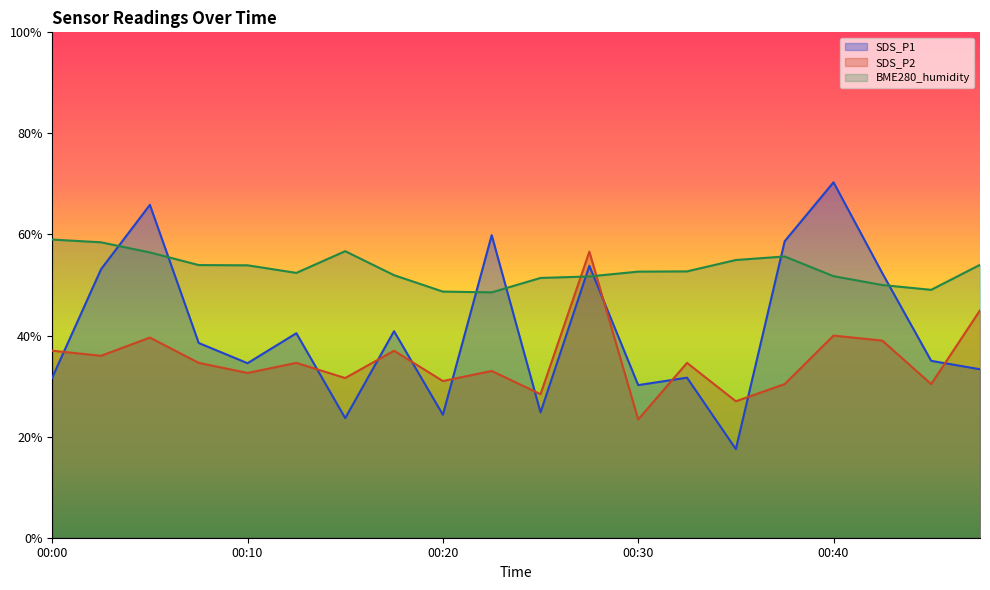

At which label does SDS_P1 first exceed 38?

00:03